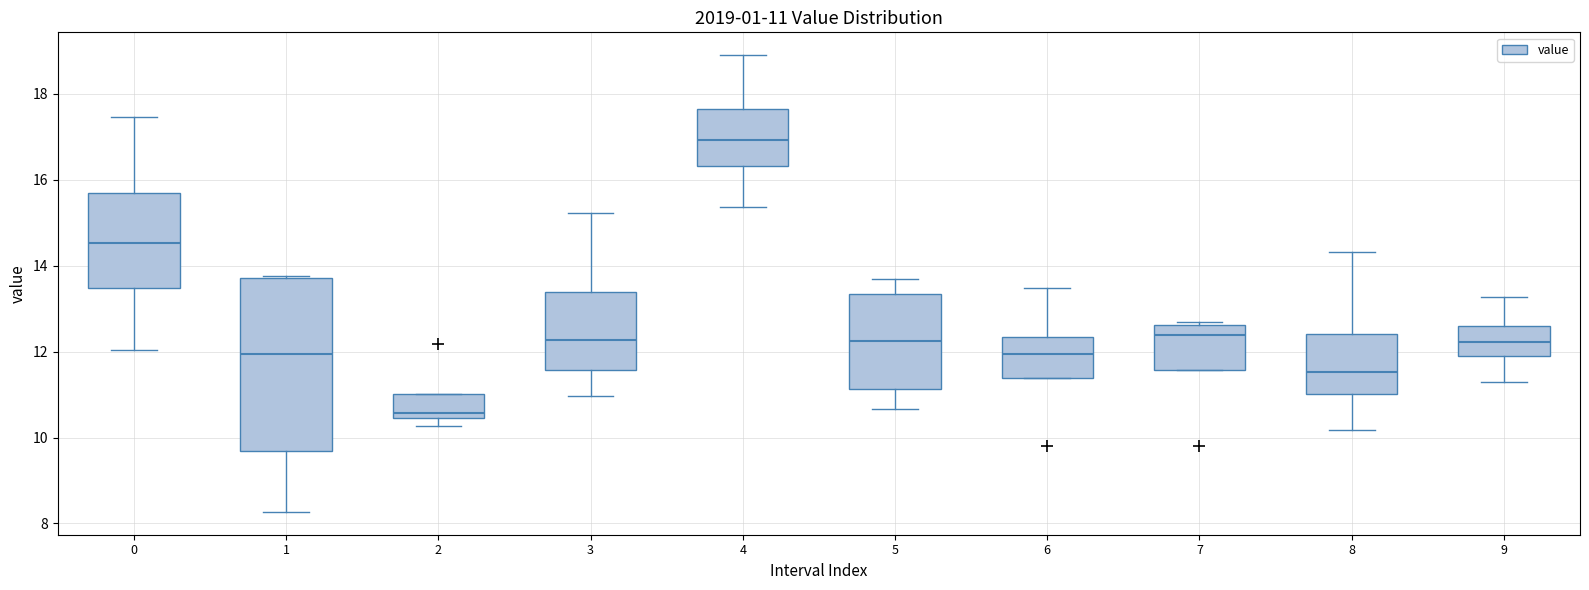

Which box has the lowest median line?

2